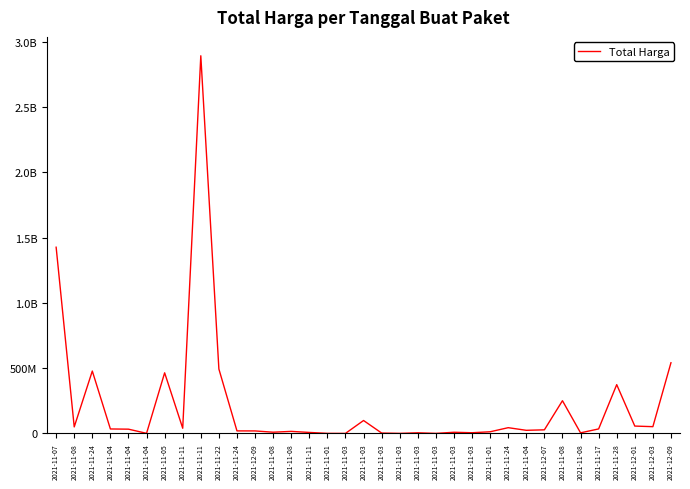

What is the difference between the values at 2021-11-08 and 2021-11-03?

245221000